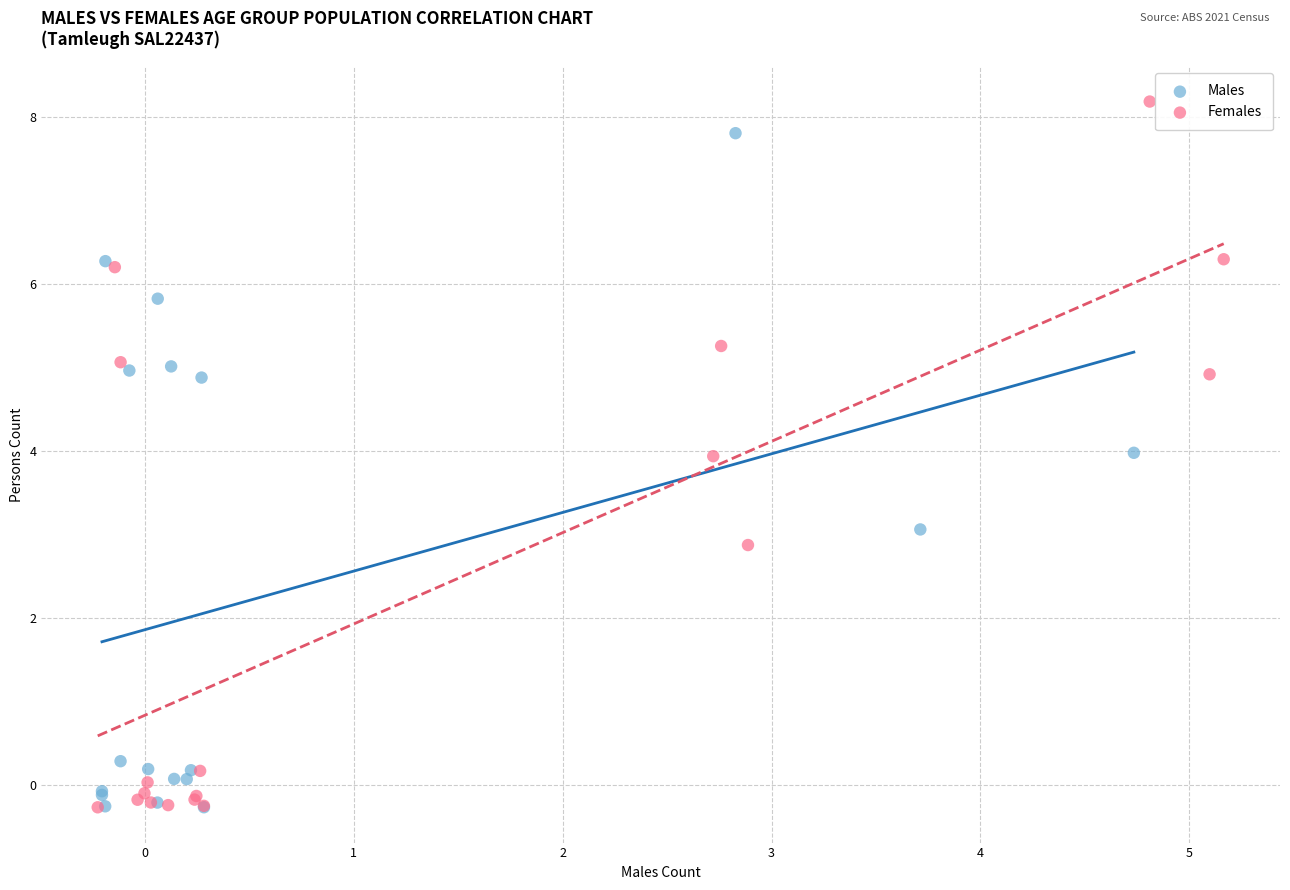

Which series contains the highest Y value?

Females